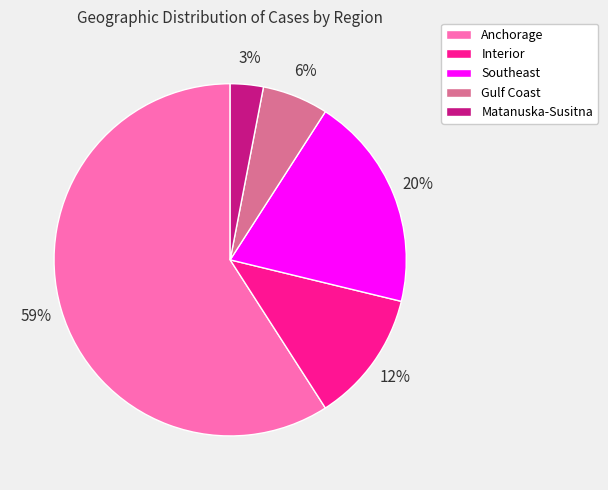

The Gulf Coast slice represents 1% of the pie. True or false?

False